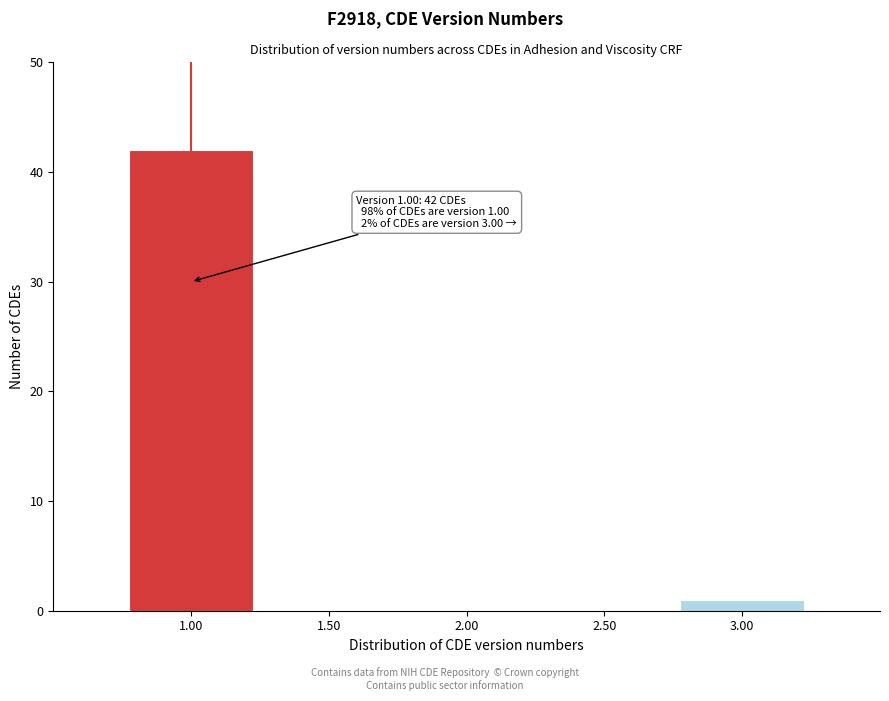

Which range on the x-axis has the tallest bar?

0.75 to 1.25